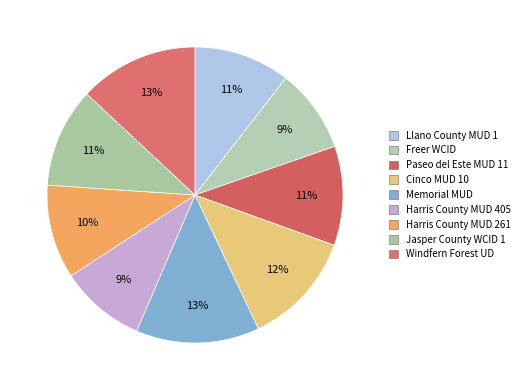

True or false: Cinco MUD 10 accounts for 4% of the total.

False